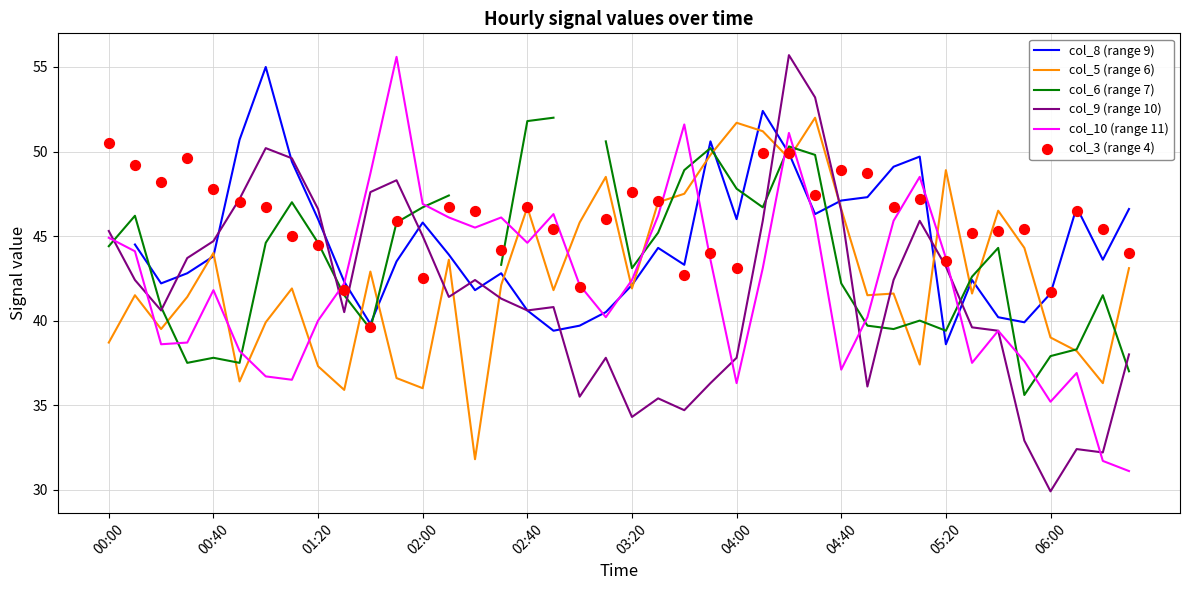

At which category is the sum across all series the highest?

26